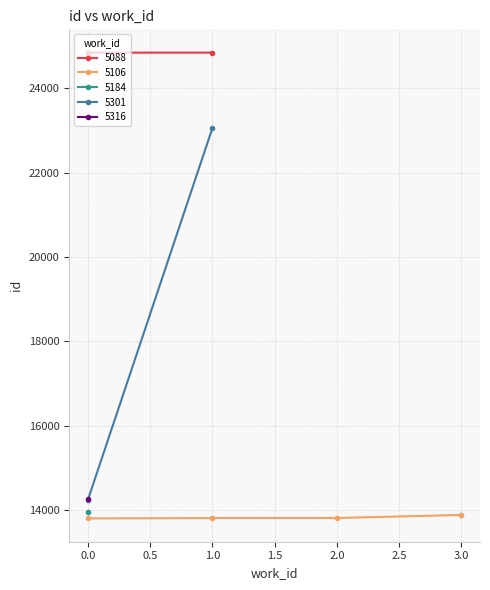

At which label is the value closest to 19323?

5301